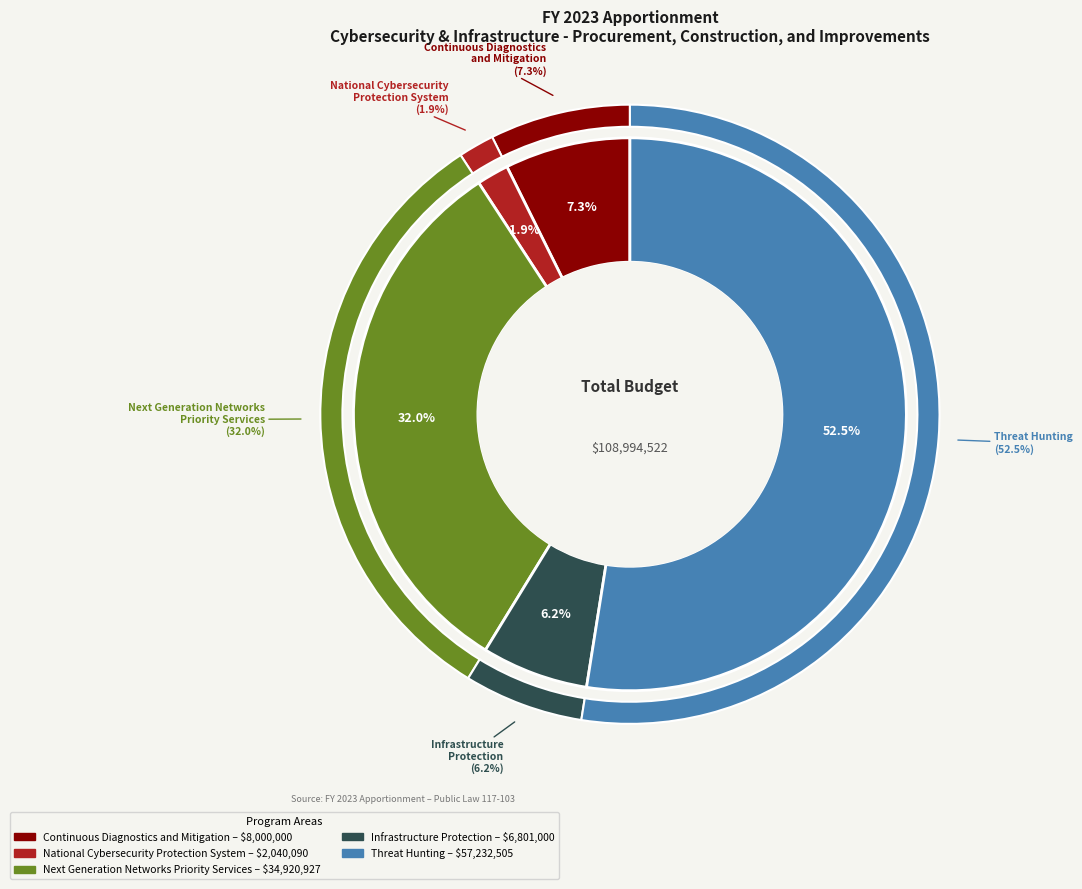

What is the ratio of the value at Threat Hunting 3-Year to the value at National Cybersecurity Protection System?

28.1